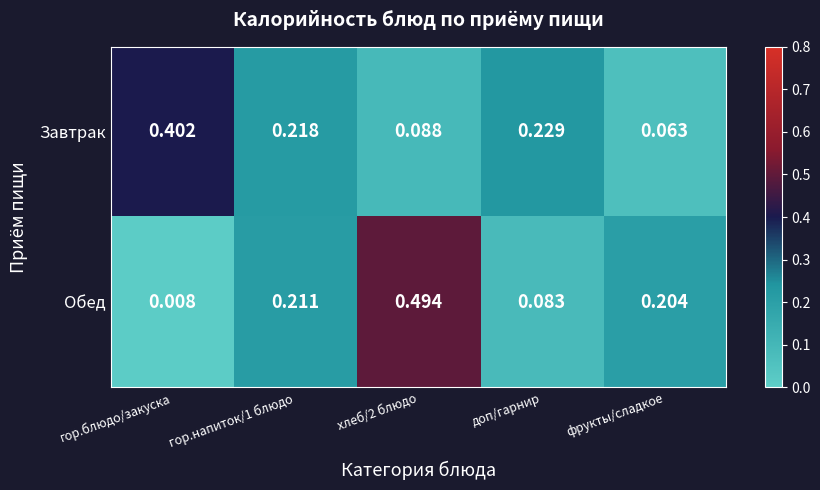

At which label does Обед reach its minimum?

гор.блюдо/закуска